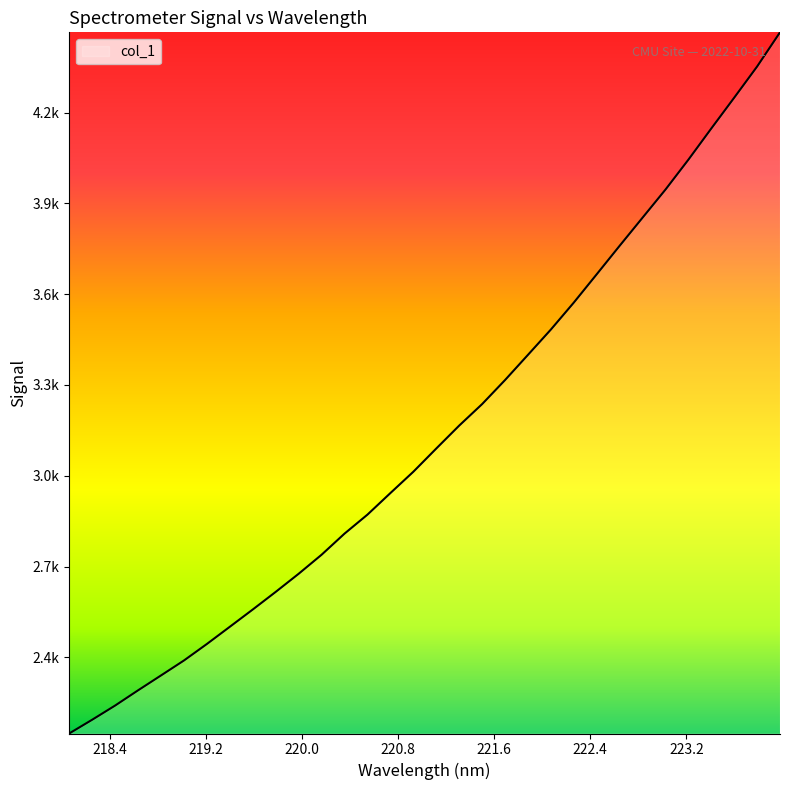

What is the label of the 27th point from the right?

219.0156